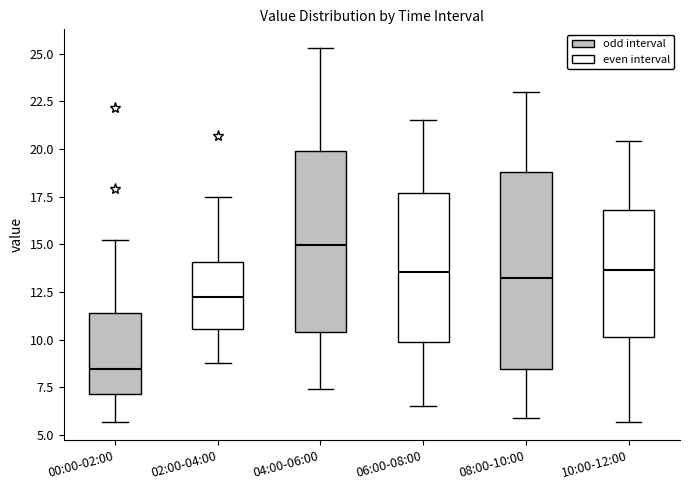

Reading left to right, read every box against the y-axis: the position of its median line, the range the box covers, and the ends of its whiskers. The values are not printed on the chart, so give them approximately, as read against the axis.

00:00-02:00: median 8.5, box 7.0 to 11.5, whiskers 5.5 to 15.0
02:00-04:00: median 12.5, box 10.5 to 14.0, whiskers 9.0 to 17.5
04:00-06:00: median 15.0, box 10.5 to 20.0, whiskers 7.5 to 25.5
06:00-08:00: median 13.5, box 10.0 to 17.5, whiskers 6.5 to 21.5
08:00-10:00: median 13.5, box 8.5 to 19.0, whiskers 6.0 to 23.0
10:00-12:00: median 13.5, box 10.0 to 17.0, whiskers 5.5 to 20.5